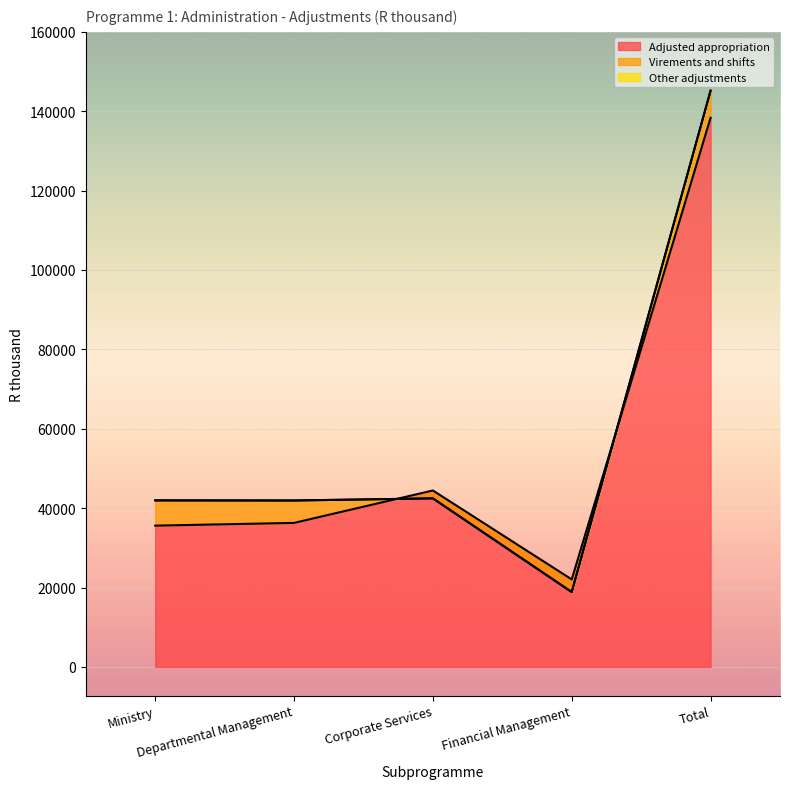

What position from the left is Corporate Services?

3